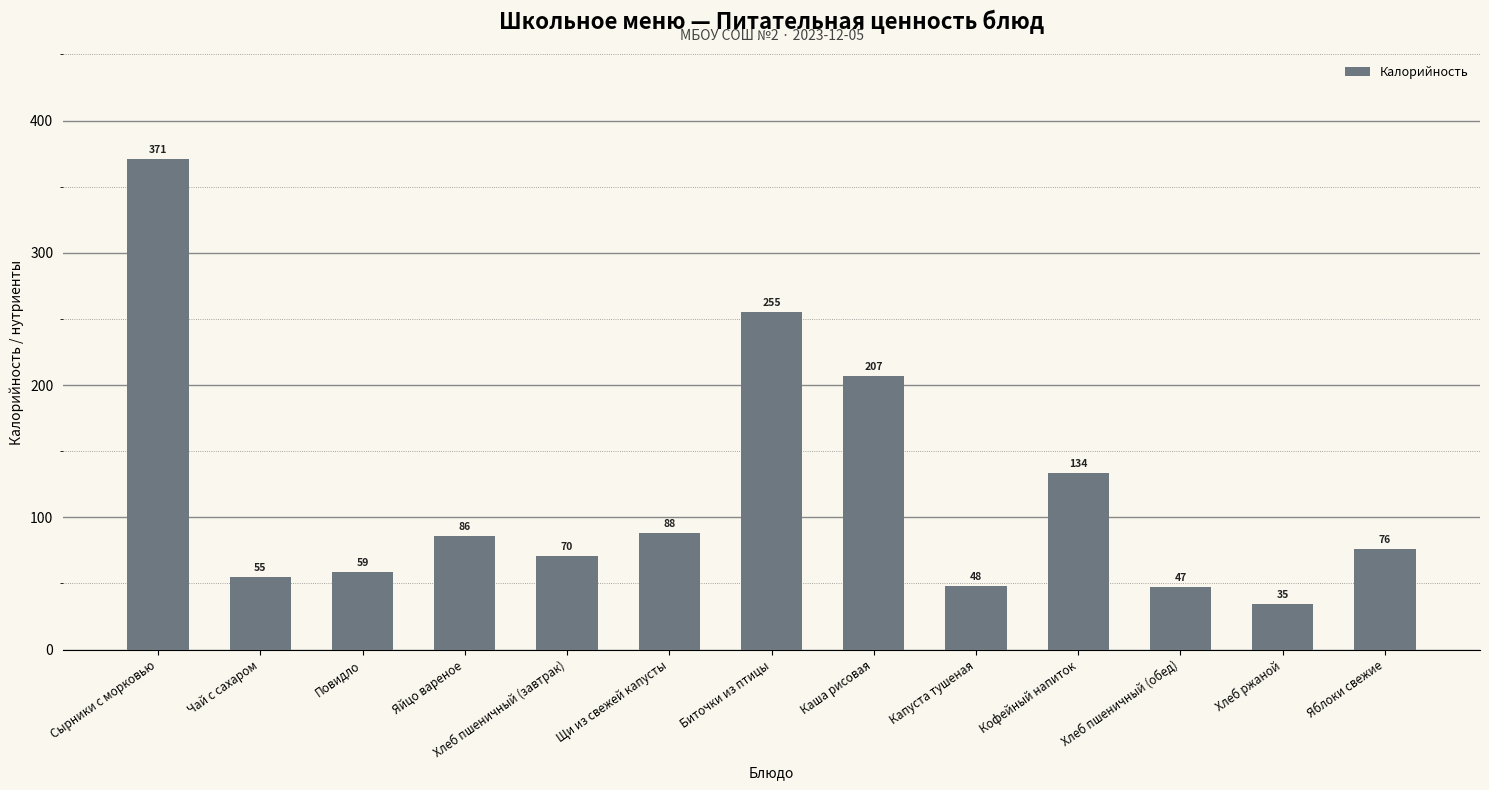

How many values exceed 76?

7